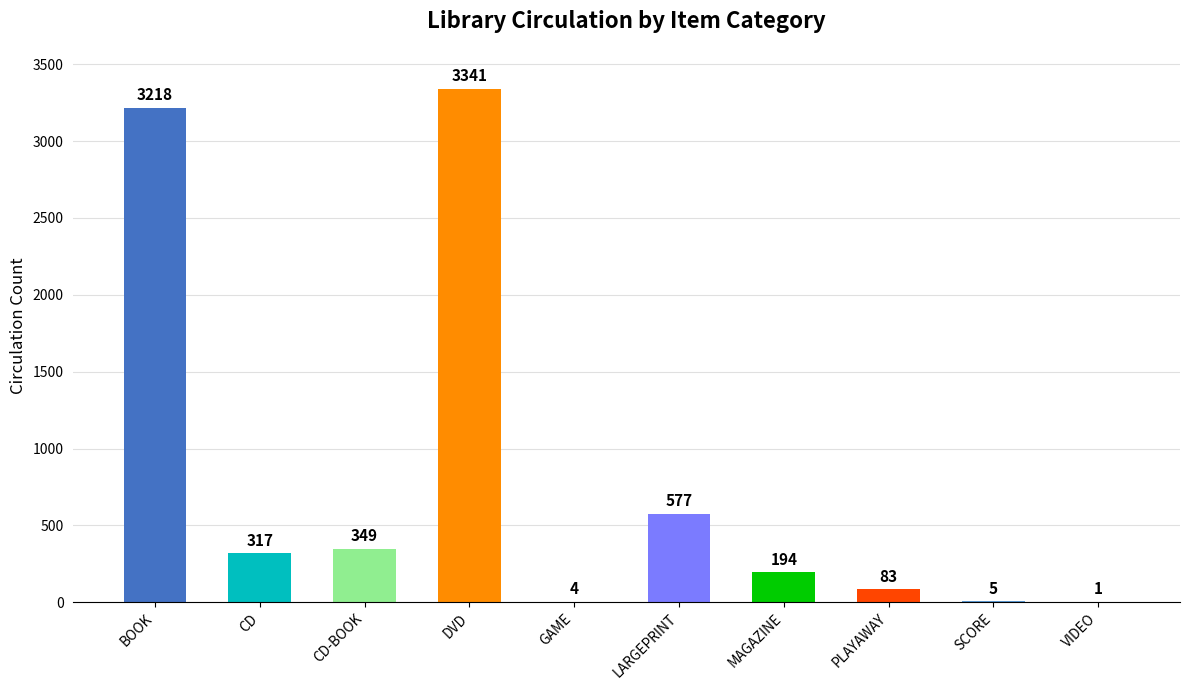

Reading left to right, list all the values displayed in this chart.

BOOK=3218	CD=317	CD-BOOK=349	DVD=3341	GAME=4	LARGEPRINT=577	MAGAZINE=194	PLAYAWAY=83	SCORE=5	VIDEO=1